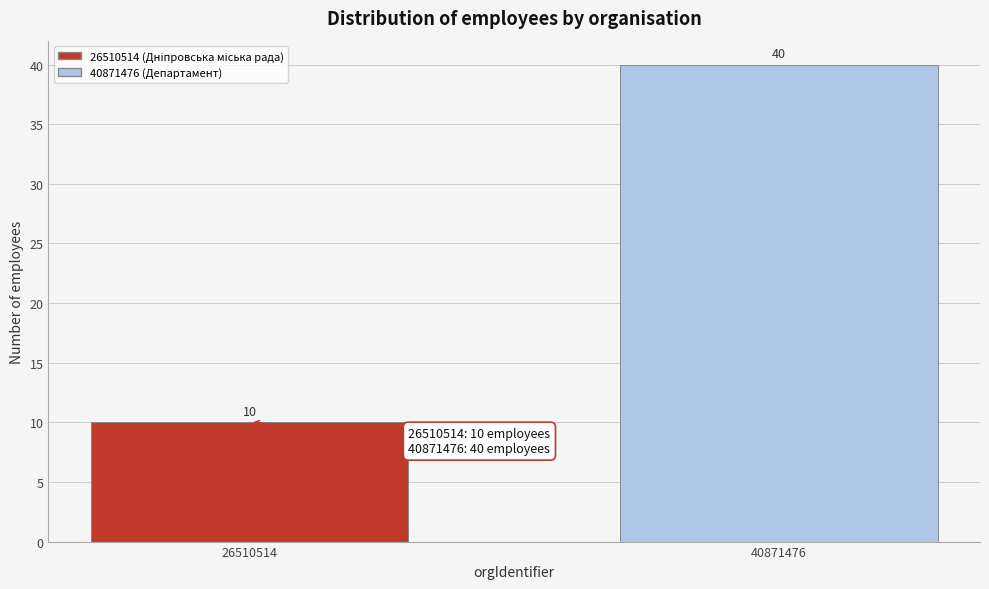

Reading left to right, extract all data points from this chart.

10	40